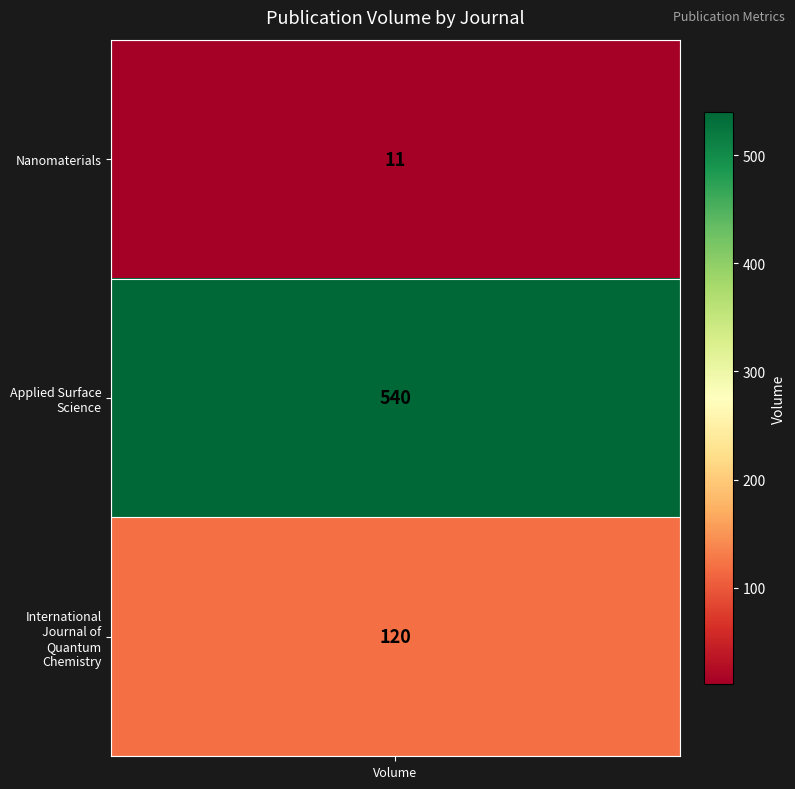

Reading left to right, transcribe all the data shown in this chart.

11	540	120